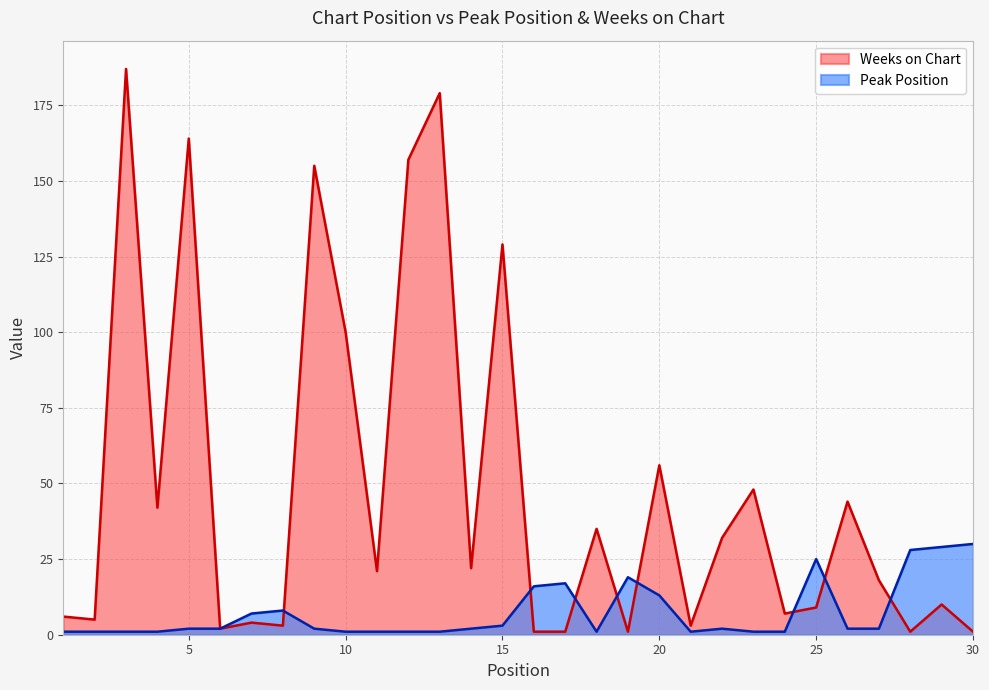

How many intersections are there between Peak Position and Weeks on Chart?

8